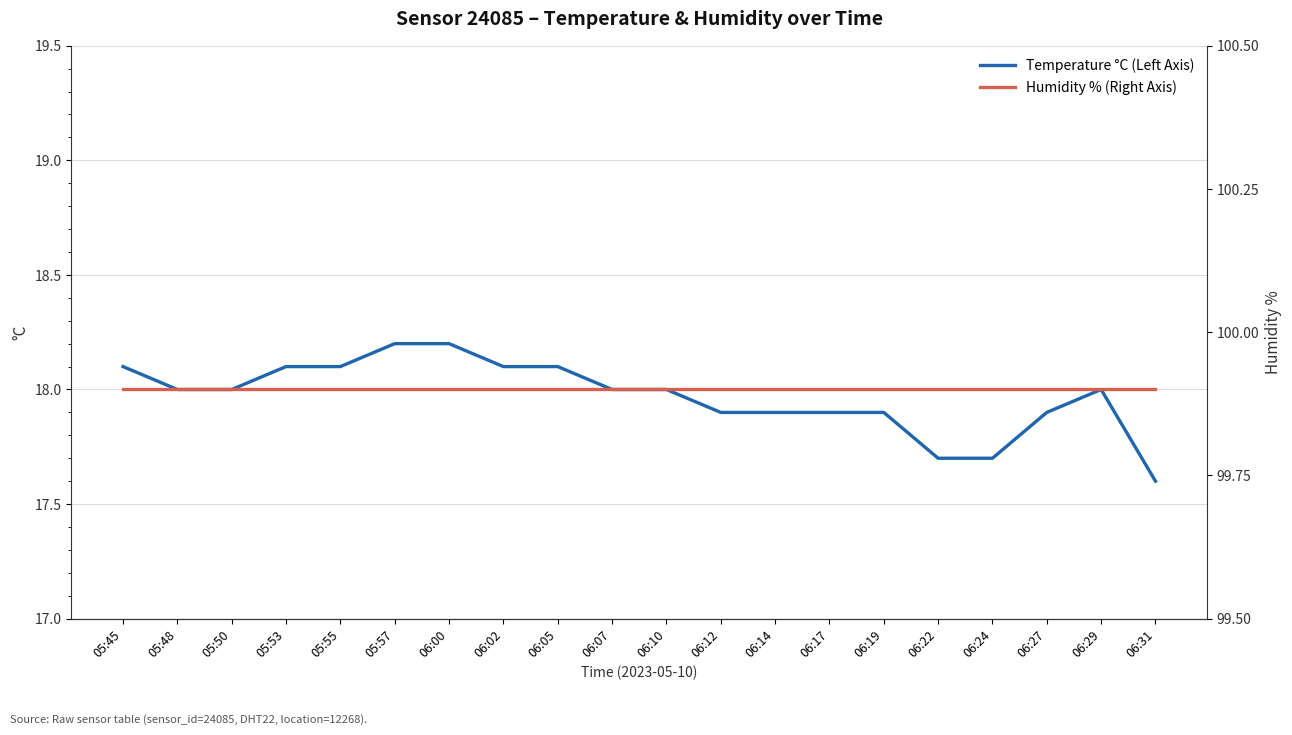

True or false: Temperature °C (Left Axis) and Humidity % (Right Axis) cross at least once.

False